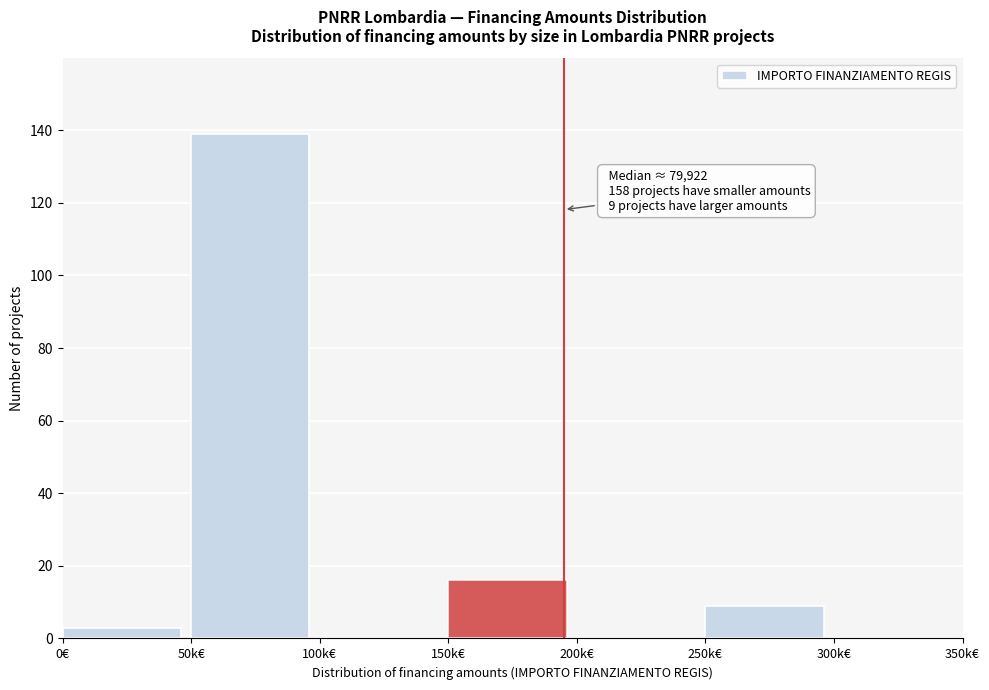

Reading left to right, list all the values displayed in this chart.

0€=3	50k€=139	100k€=0	150k€=16	200k€=0	250k€=9	300k€=0